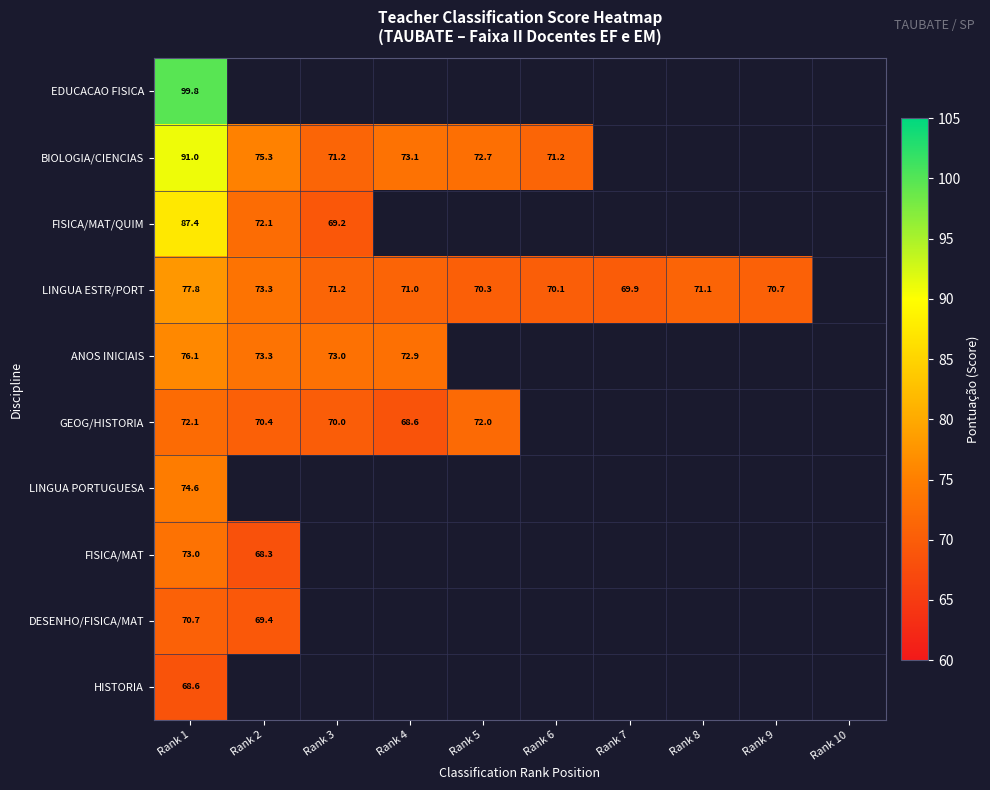

Is the value of DESENHO/FISICA/MAT at Rank 1 greater than the value of FISICA/MAT at Rank 2?

Yes